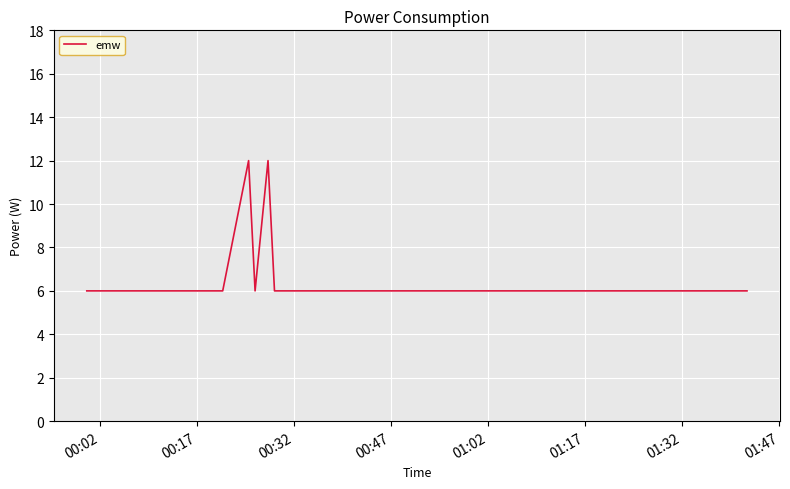

How many categories are shown in the chart?

40